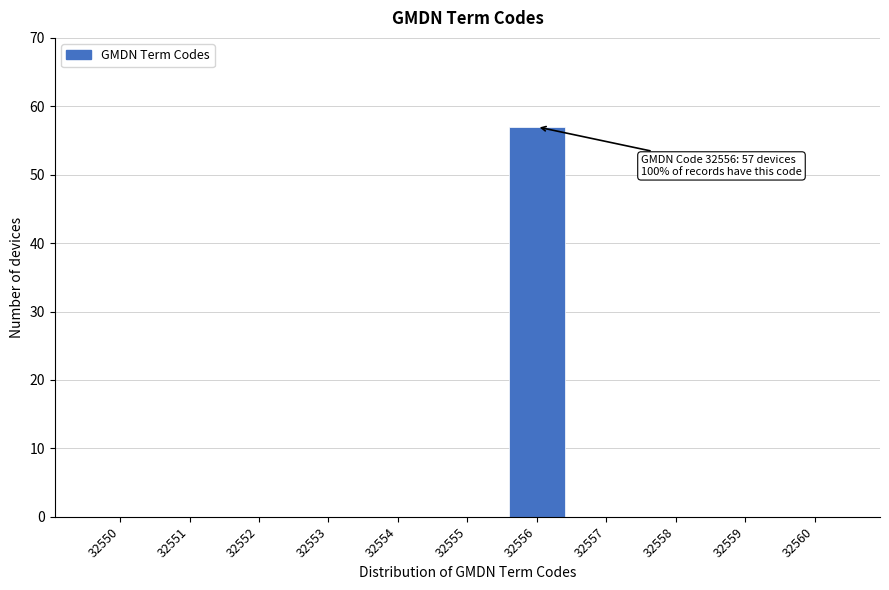

Reading left to right, transcribe all the data shown in this chart.

32550=0	32551=0	32552=0	32553=0	32554=0	32555=0	32556=57	32557=0	32558=0	32559=0	32560=0